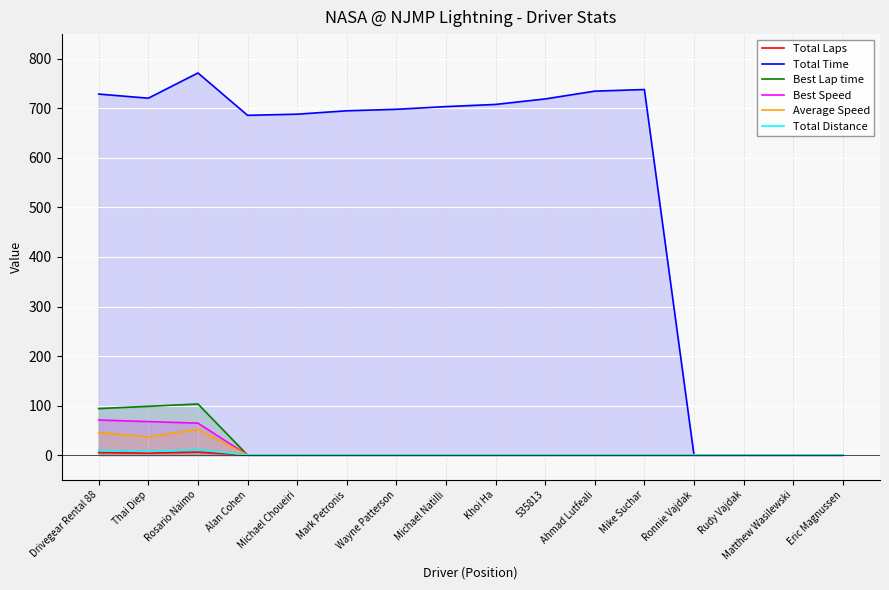

What are all the series names shown in the legend?

Total Laps, Total Time, Best Lap time, Best Speed, Average Speed, Total Distance